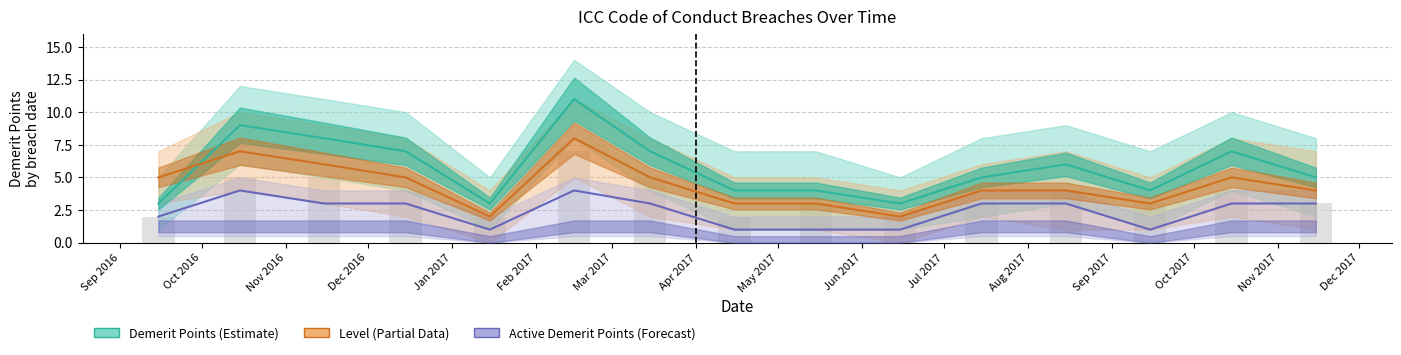

At Aug 2017, list the series in order from smallest to largest.

Active Demerit Points, Level, Demerit Points